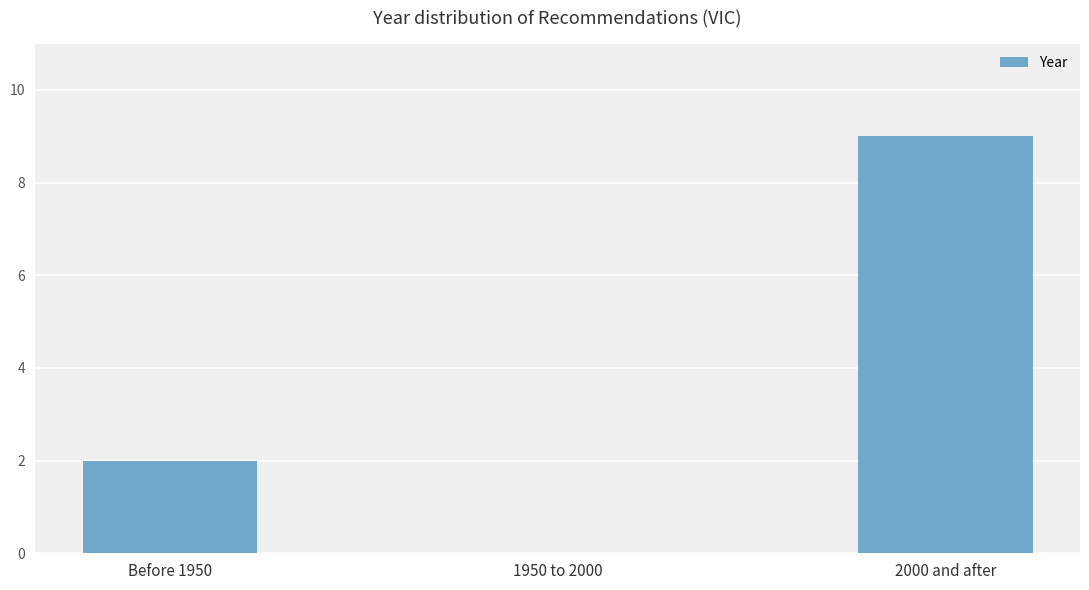

What is the difference between the values at Before 1950 and 2000 and after?

7